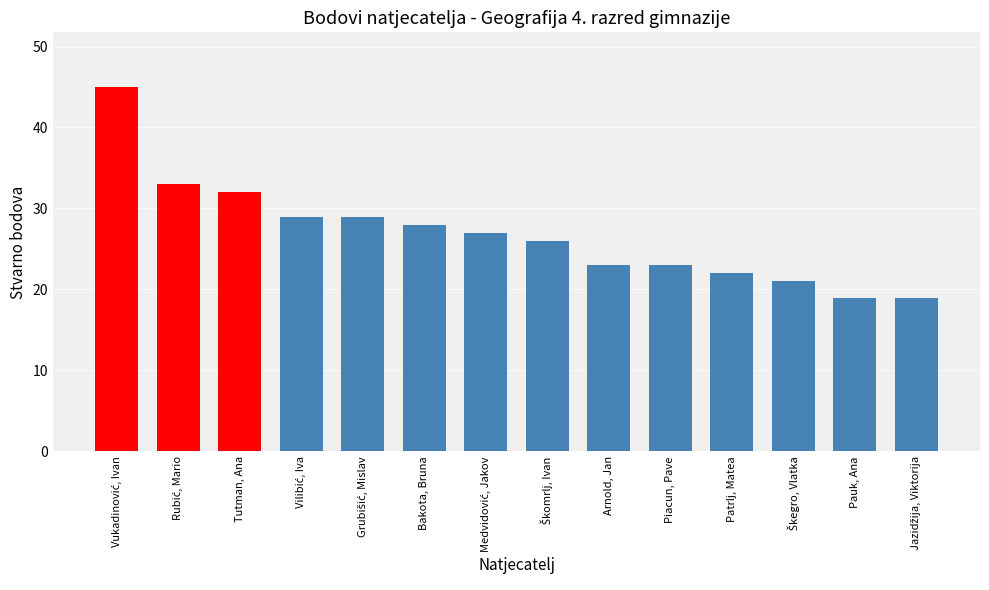

What is the difference between the second highest and minimum values?

14